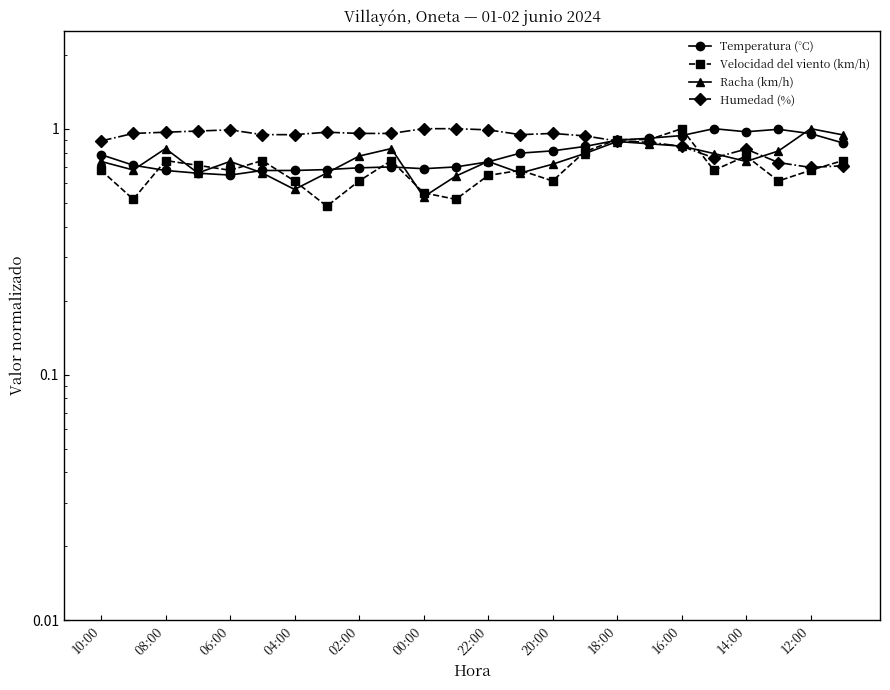

After their last crossing, which series has the higher values: Humedad (%) or Velocidad del viento (km/h)?

Velocidad del viento (km/h)